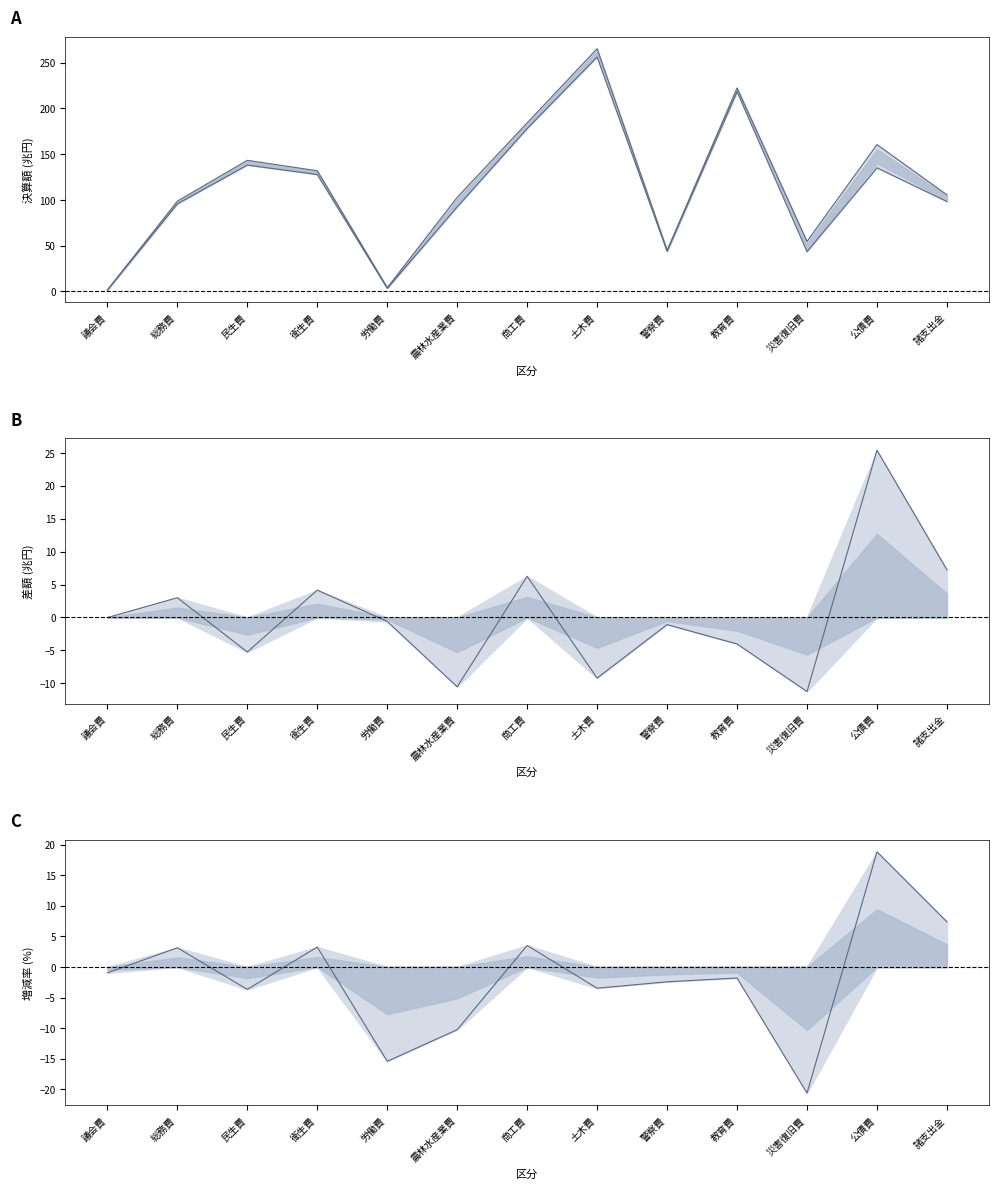

What is the average value of the 令和２年度決算額 series?

110.0